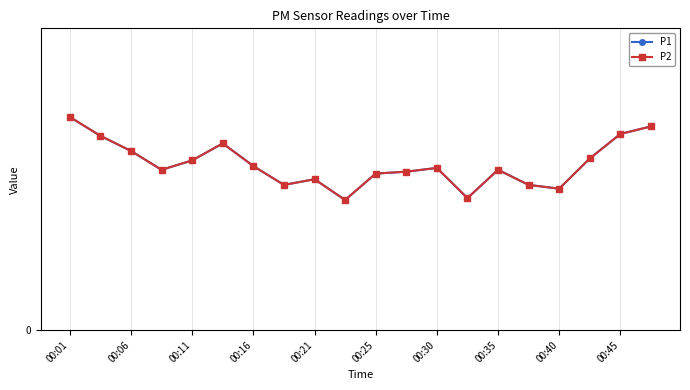

Is this an area chart (filled region under the line)?

No